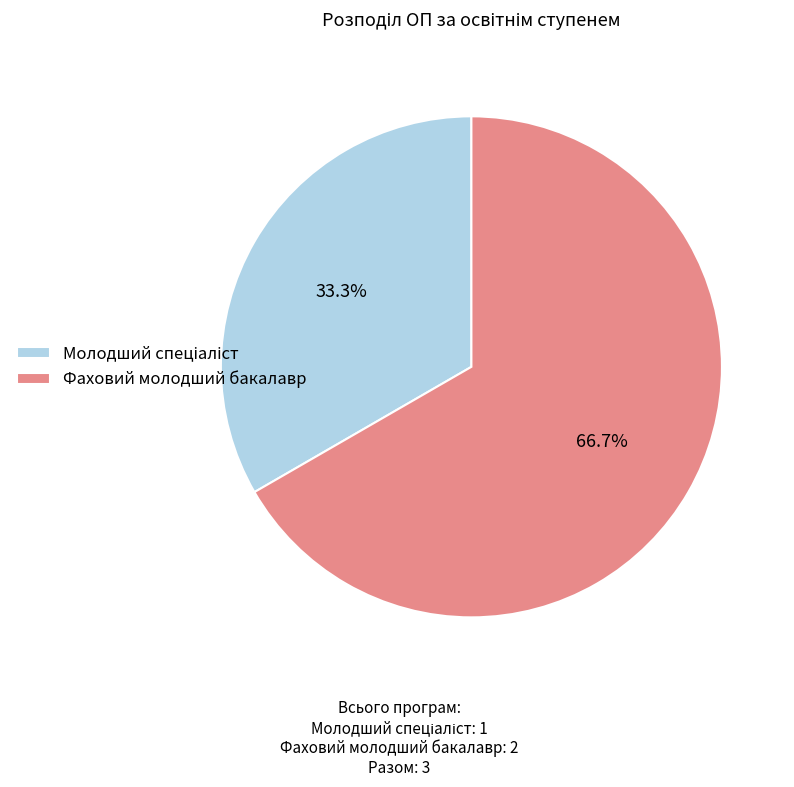

Count the number of slices in the pie.

2